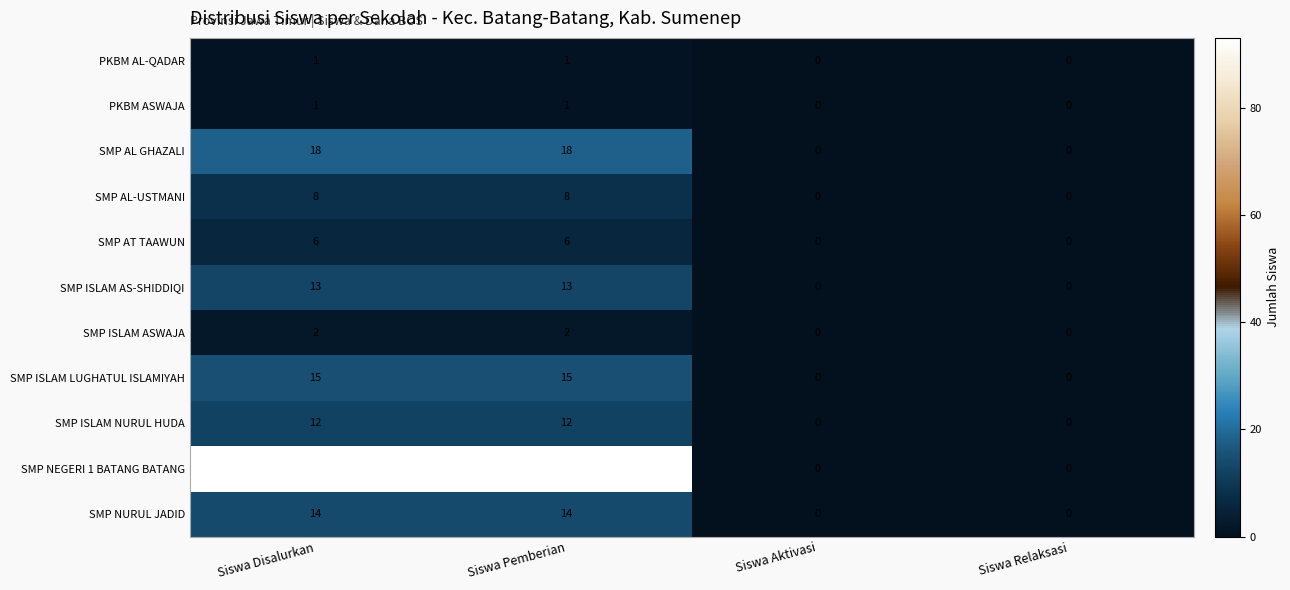

What is the highest value of the SMP ISLAM NURUL HUDA series?

12